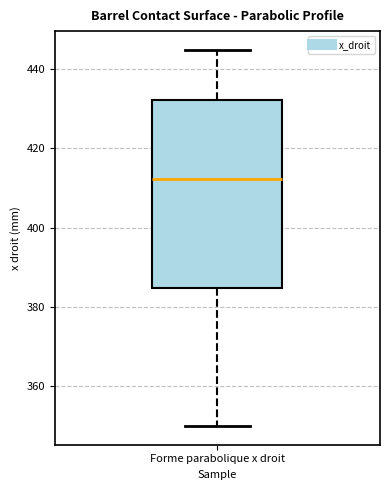

Read this box plot against the y-axis: the position of the median line, the range covered by the box, and the ends of both whiskers. The values are not printed on the chart, so give them approximately, as read against the axis.

median 412, box 384 to 432, whiskers 350 to 444